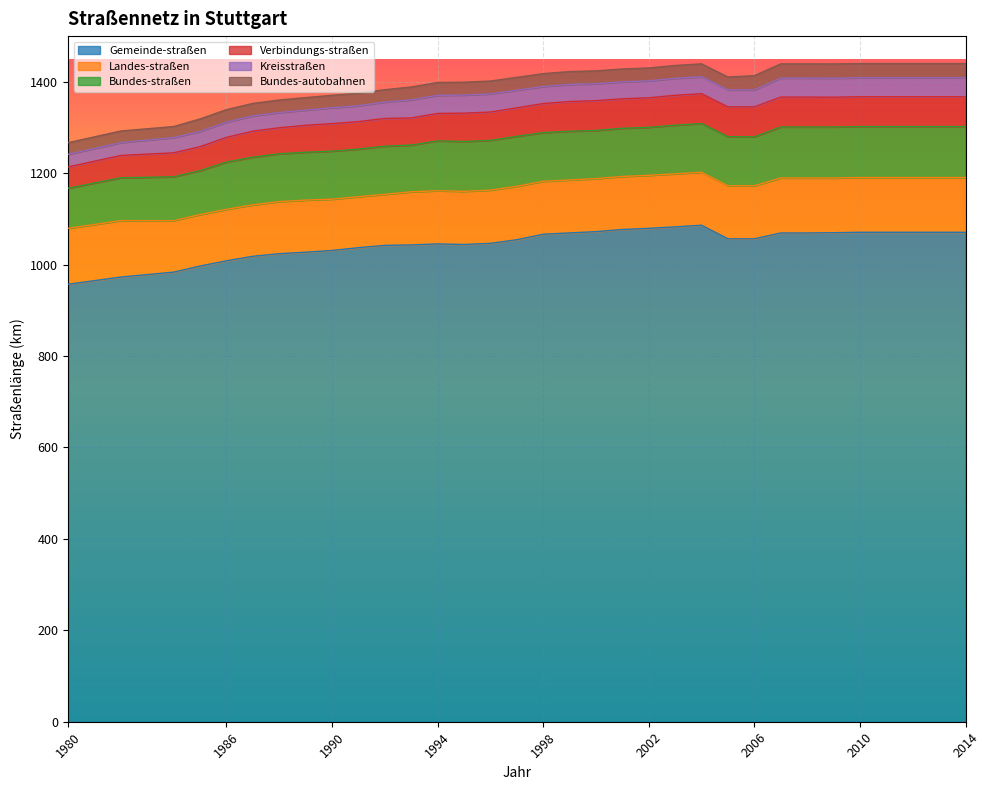

What is the highest value of the Gemeinde-straßen series?

1086.2